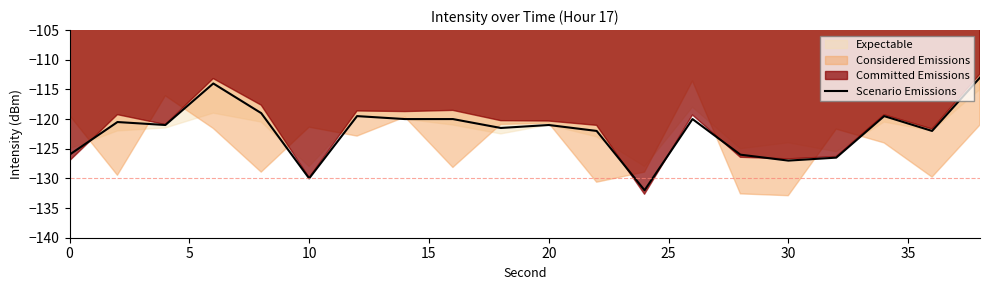

How many lines are shown in the chart?

1